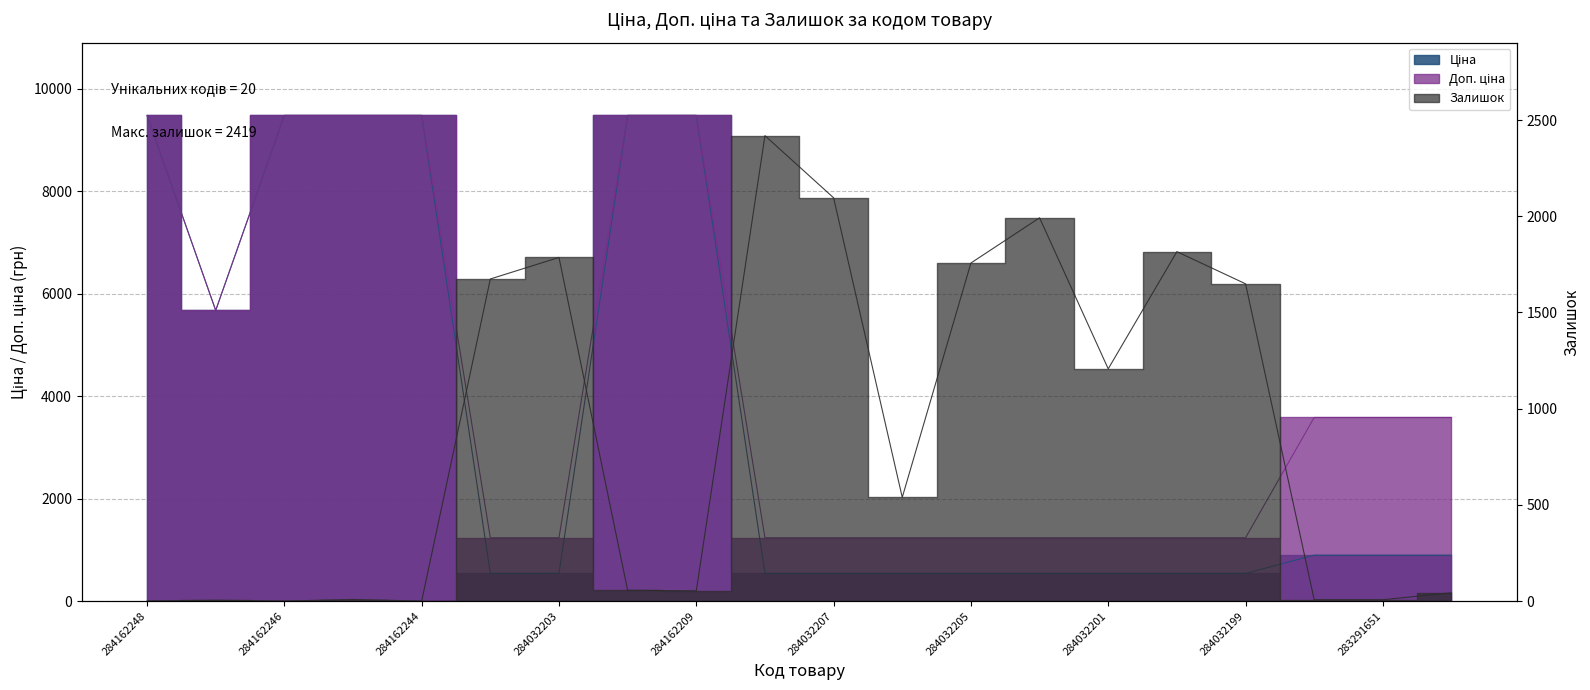

What is the maximum value shown in the chart?

9480.1